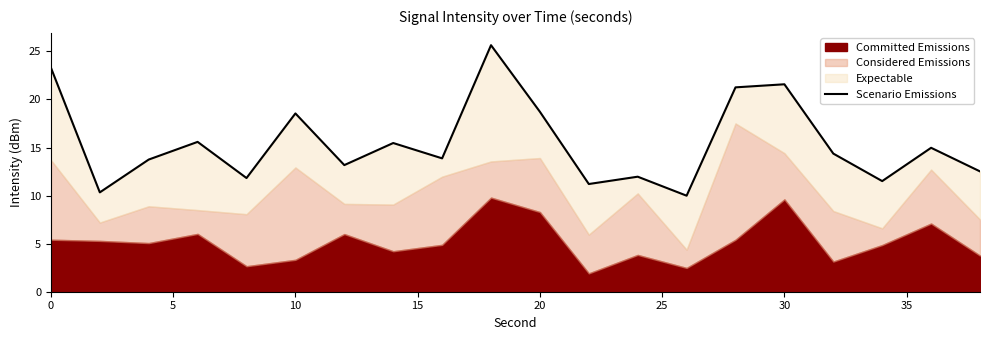

What is the greatest value displayed?

25.6